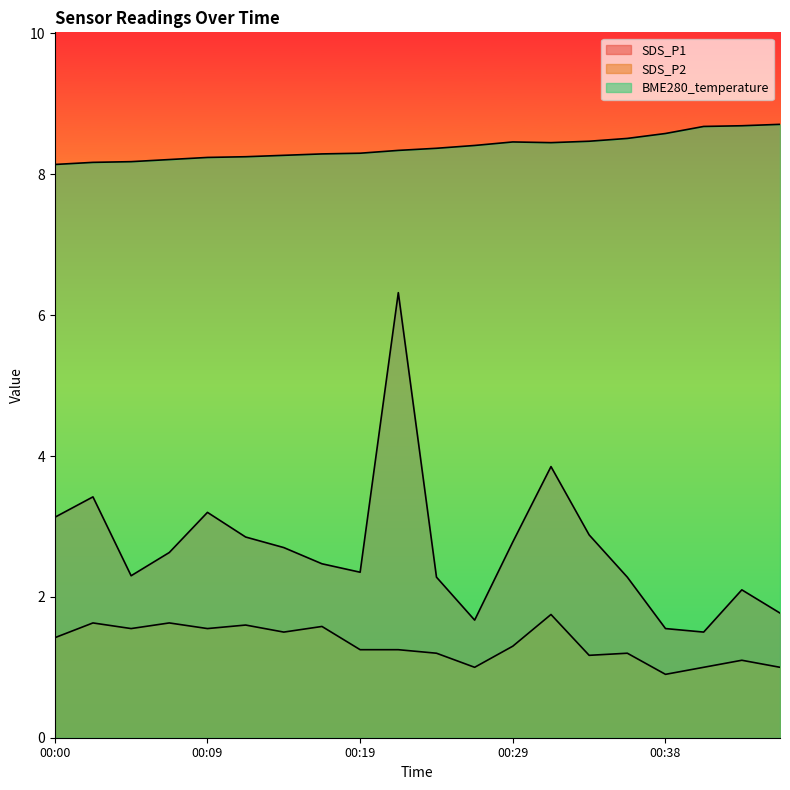

What is the difference between the second highest and minimum values in the SDS_P2 series?

0.7